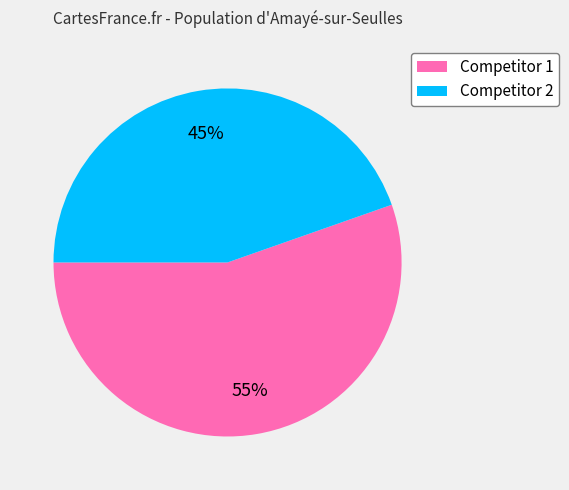

Is it true that Competitor 1 is 44% of the pie?

False